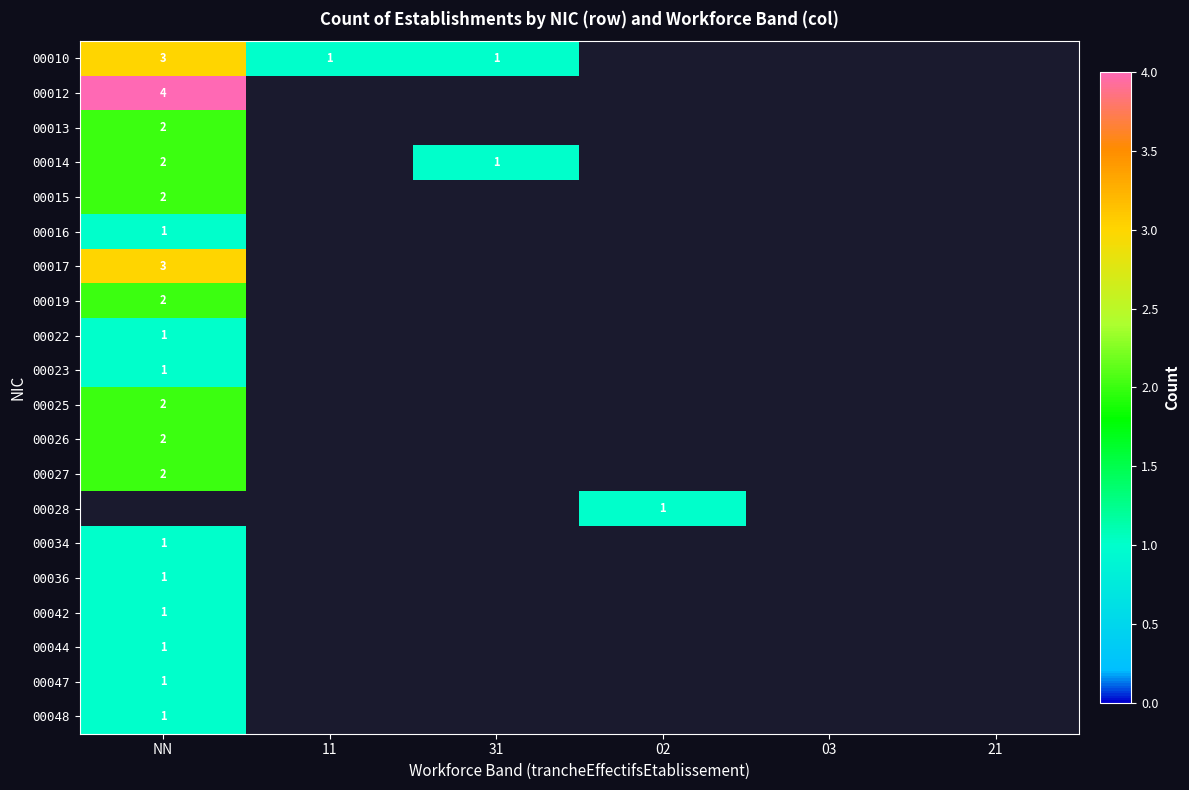

The value of 00022 at NN is 0. True or false?

False